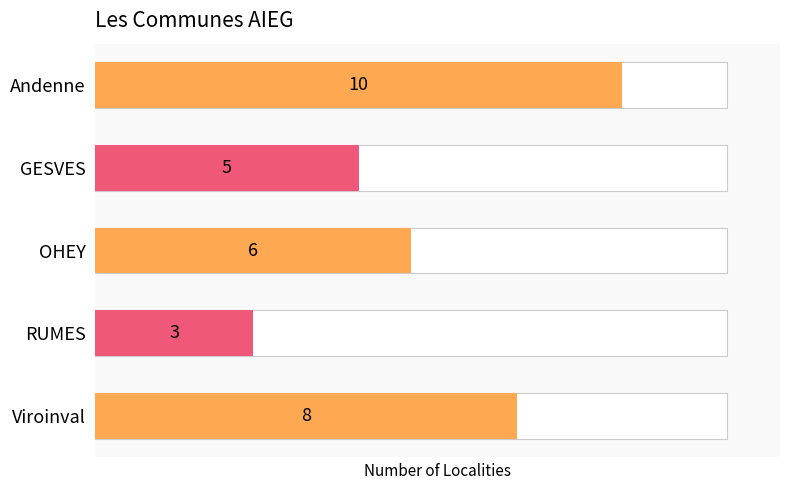

How many values are between 5 and 8?

3